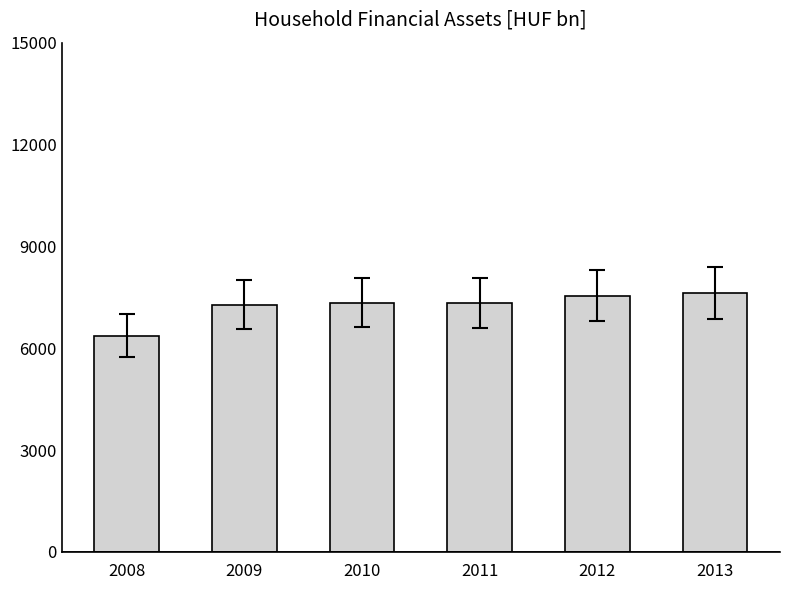

What is the difference between the maximum and minimum values?

1262.3